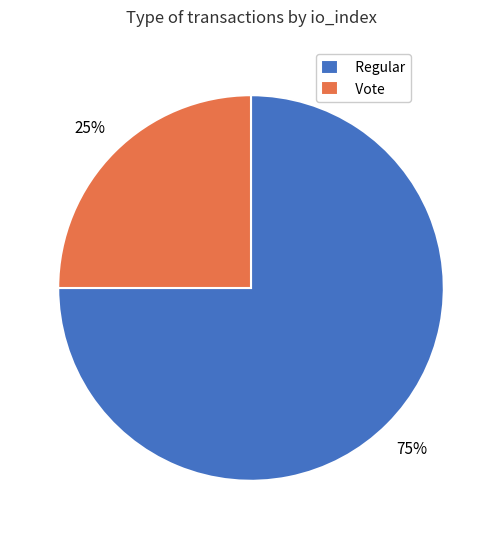

Is Regular the majority of the pie?

Yes